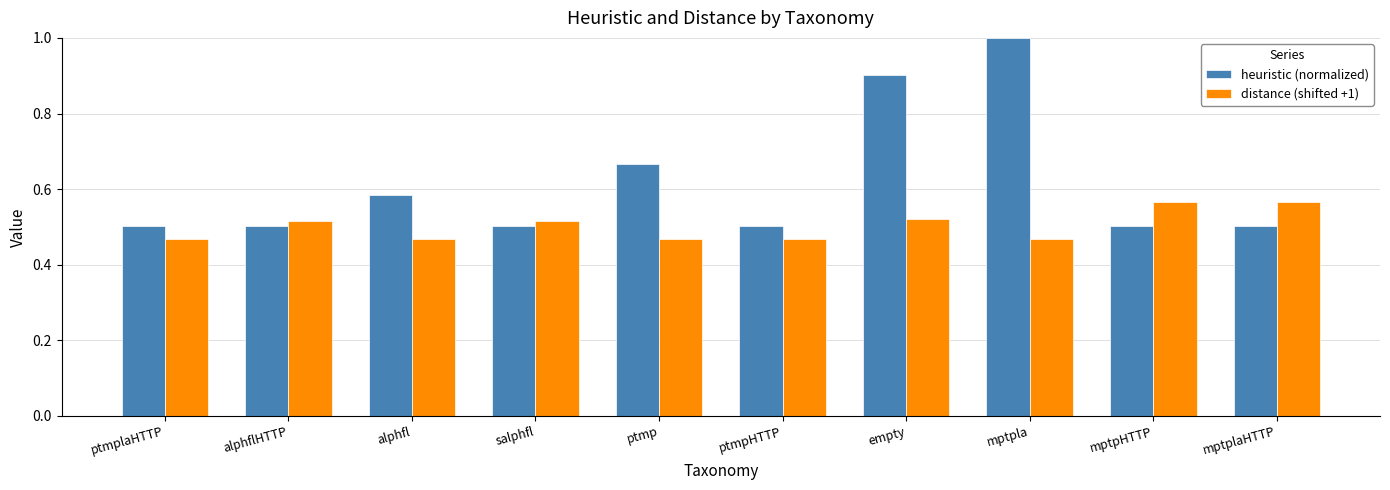

What is the sum of all distance (shifted +1) values?

5.0